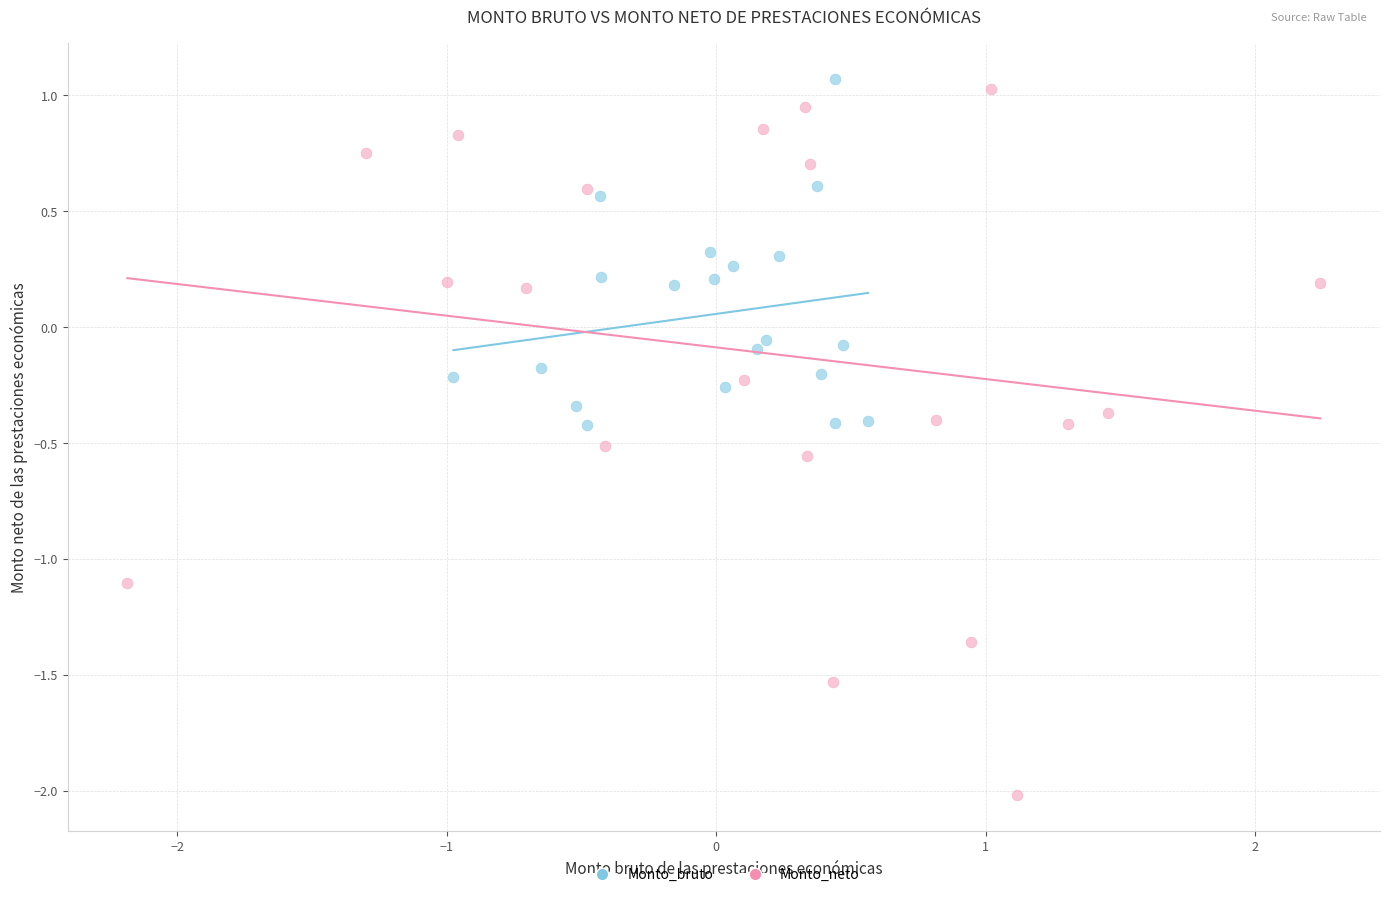

Which series has the widest spread of Y values?

Monto_neto